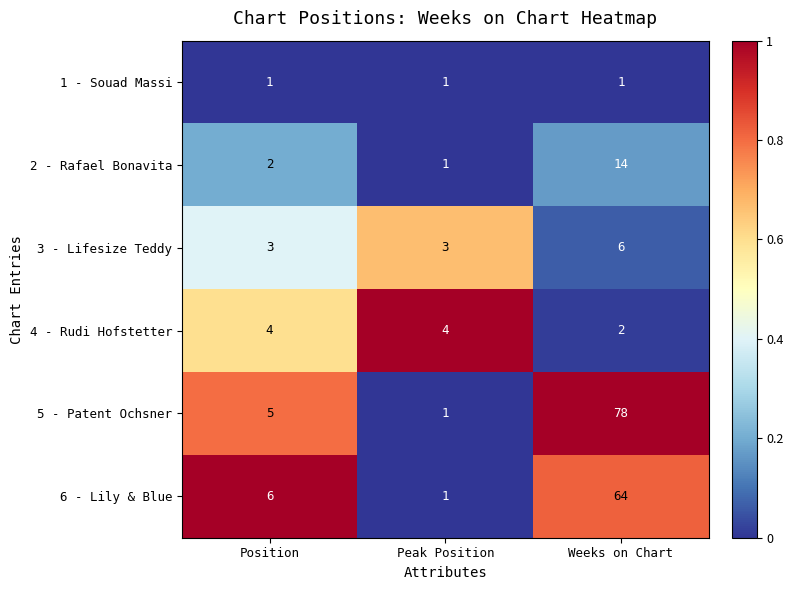

Reading right to left, transcribe all the data shown in this chart.

1 - Souad Massi: 1	1	1
2 - Rafael Bonavita: 14	1	2
3 - Lifesize Teddy: 6	3	3
4 - Rudi Hofstetter: 2	4	4
5 - Patent Ochsner: 78	1	5
6 - Lily & Blue: 64	1	6